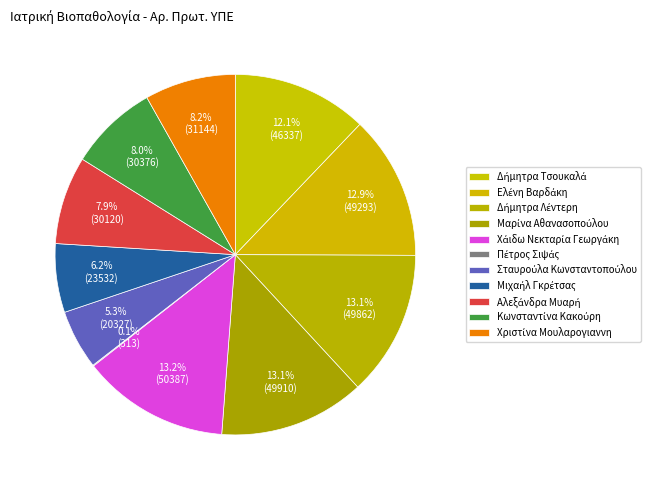

What portion of the pie excludes Δήμητρα Τσουκαλά?

87.9%